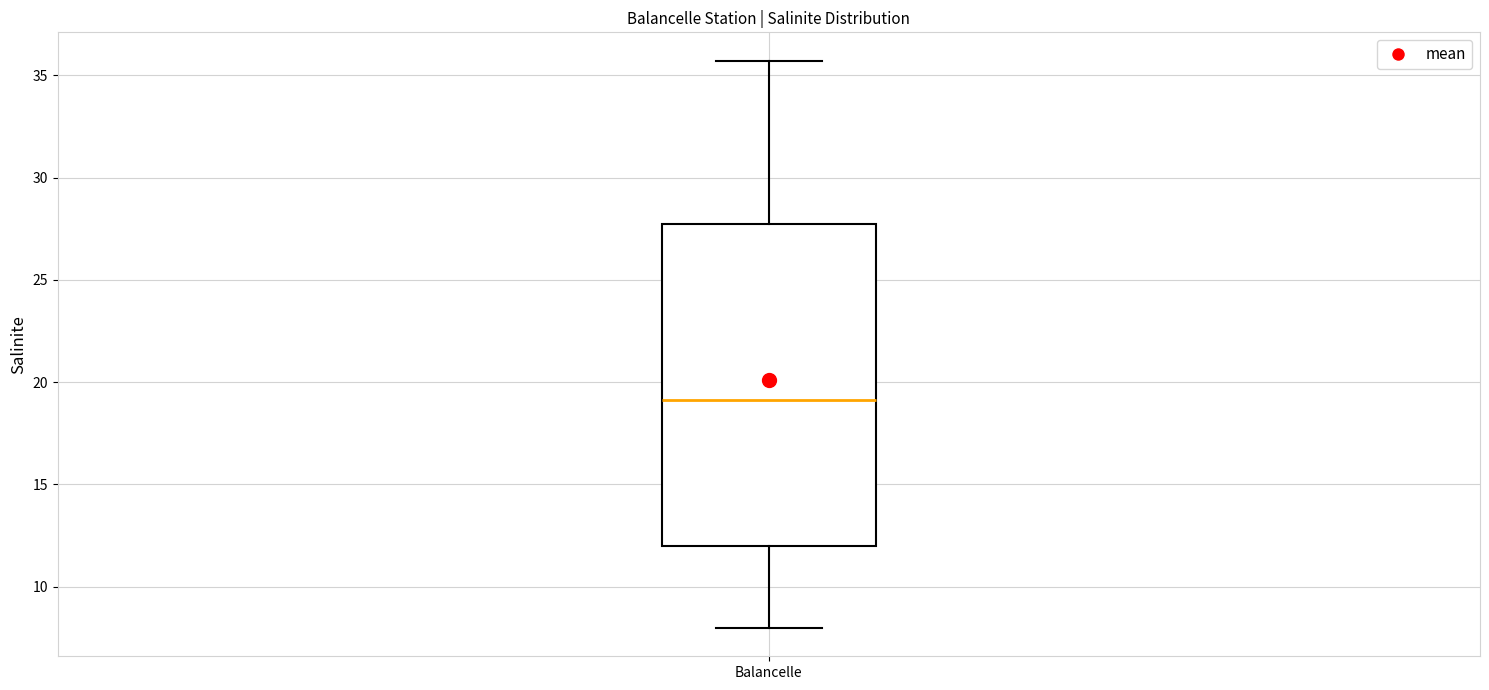

Transcribe this box plot: give where the median line is, the range the box spans, and where the two whiskers end, as read against the y-axis. The values are not printed on the chart, so give them approximately, as read against the axis.

median 19.0, box 12.0 to 28.0, whiskers 8.0 to 35.5